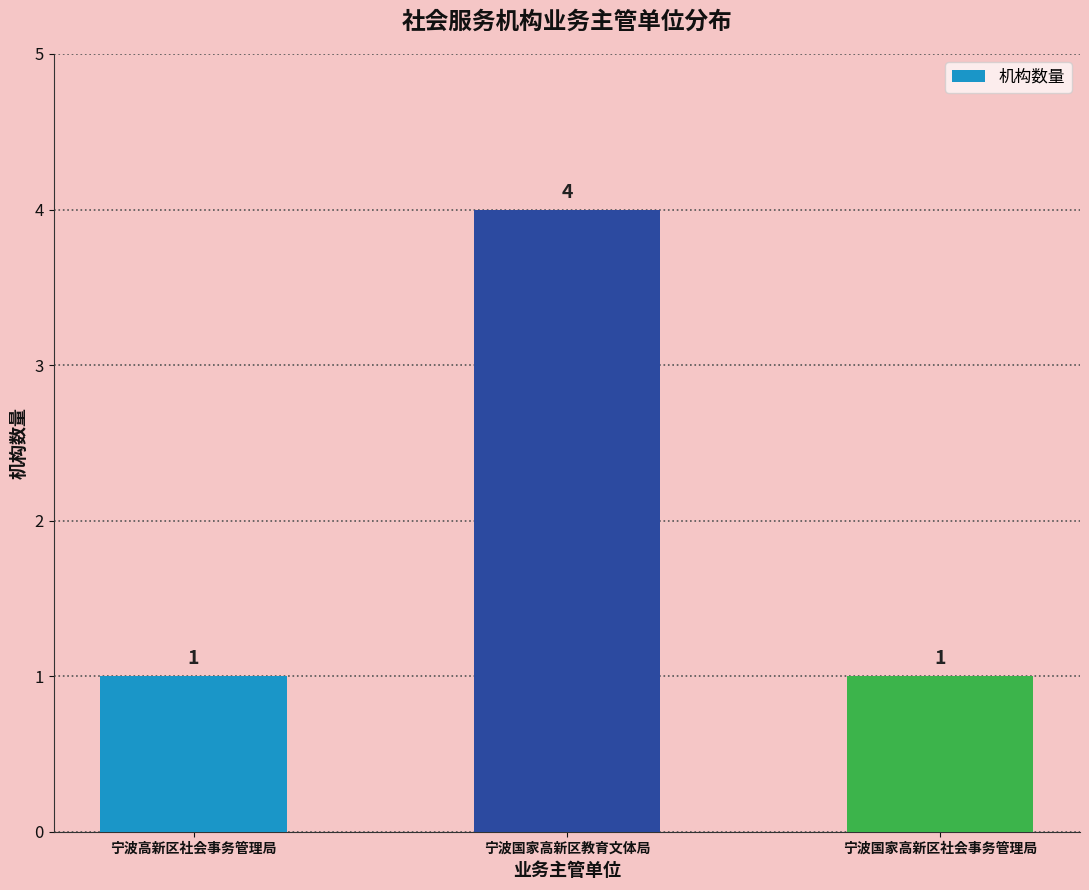

What is the value of the 3rd bar from the left?

1